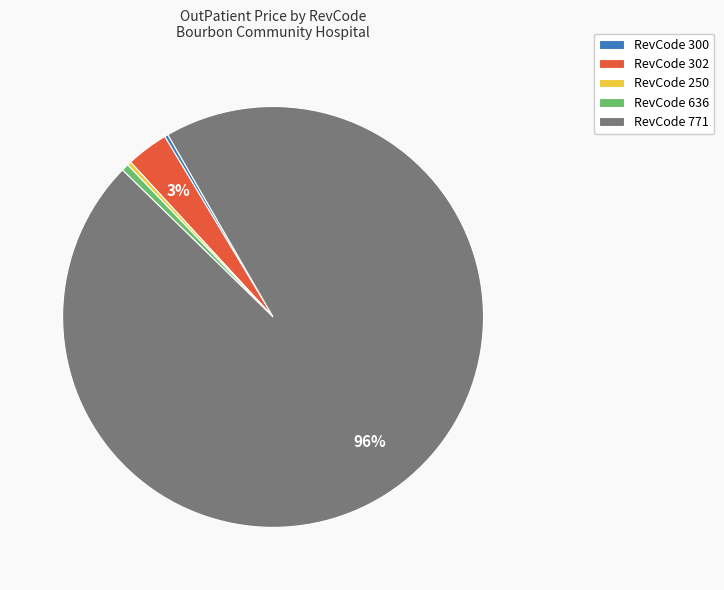

To the nearest percent, what percentage of the pie is RevCode 302?

3%